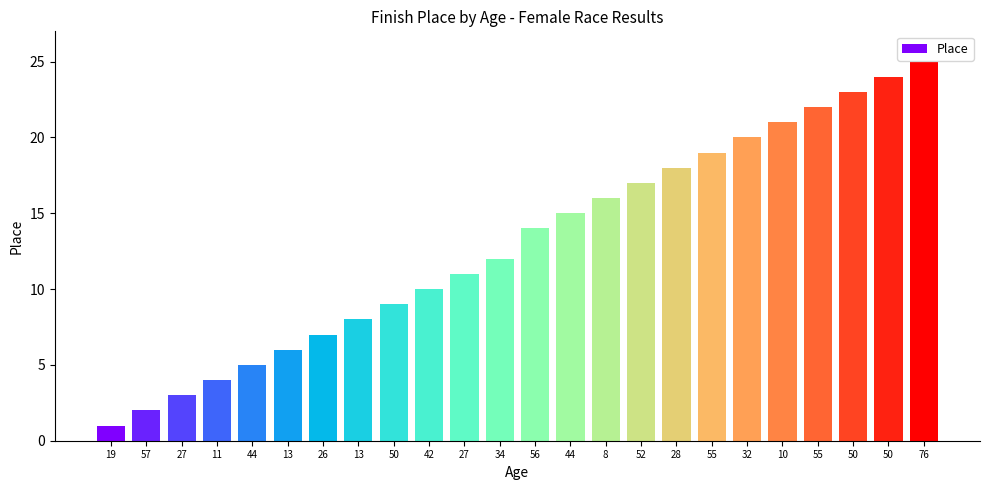

Are the bars horizontal?

No